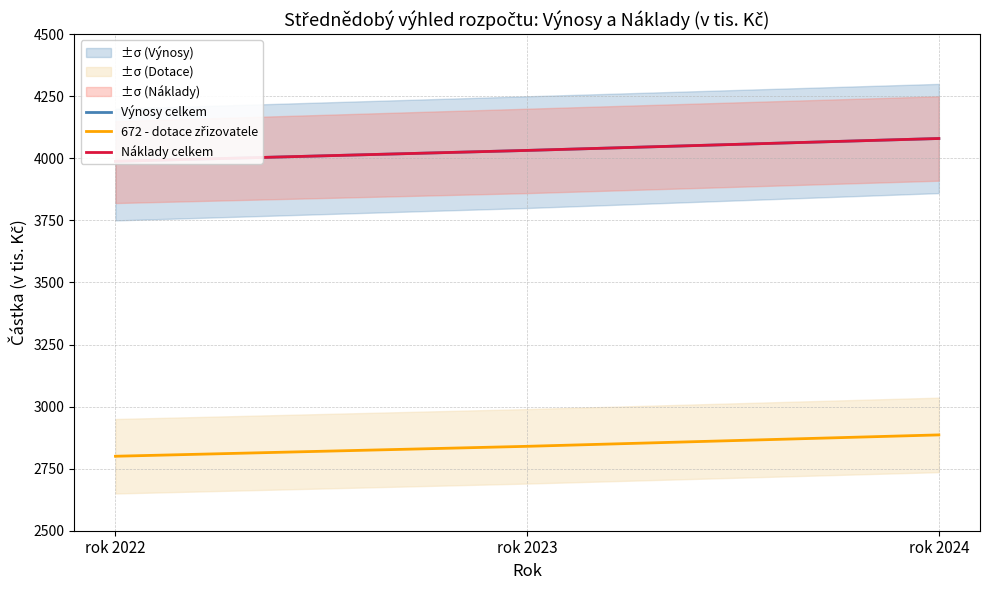

Rank the series by their maximum value, from lowest to highest.

672 - dotace zřizovatele, Výnosy celkem, Náklady celkem